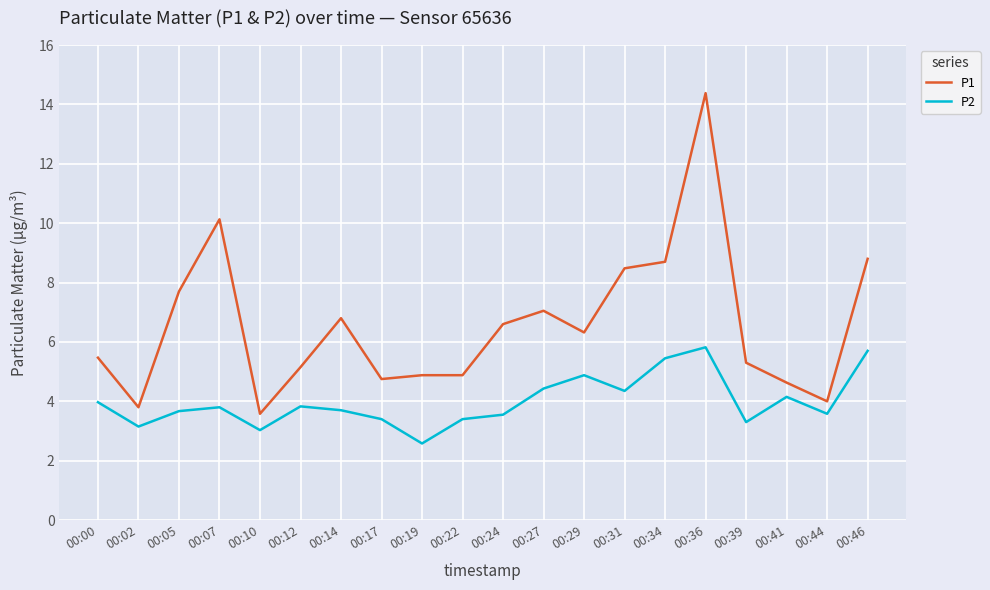

What is the difference between the maximum and minimum values in the P1 series?

10.8